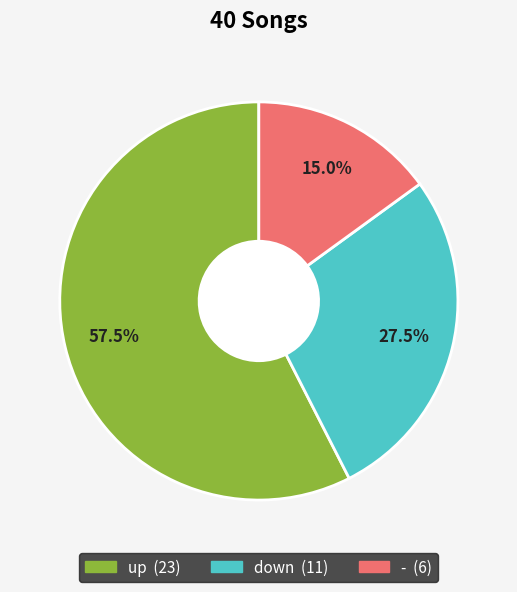

Which category accounts for the majority?

up